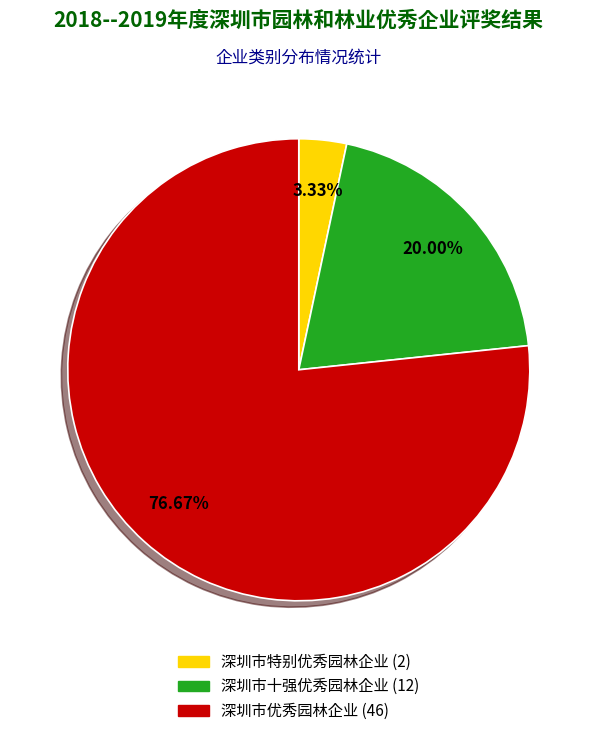

Is it true that 深圳市十强优秀园林企业 is 34% of the pie?

False